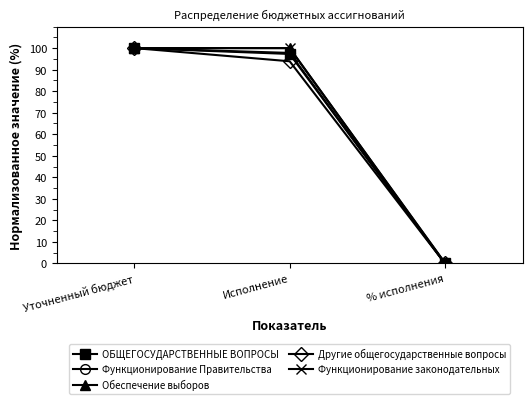

The value of ОБЩЕГОСУДАРСТВЕННЫЕ ВОПРОСЫ at % исполнения is 0.0. True or false?

True